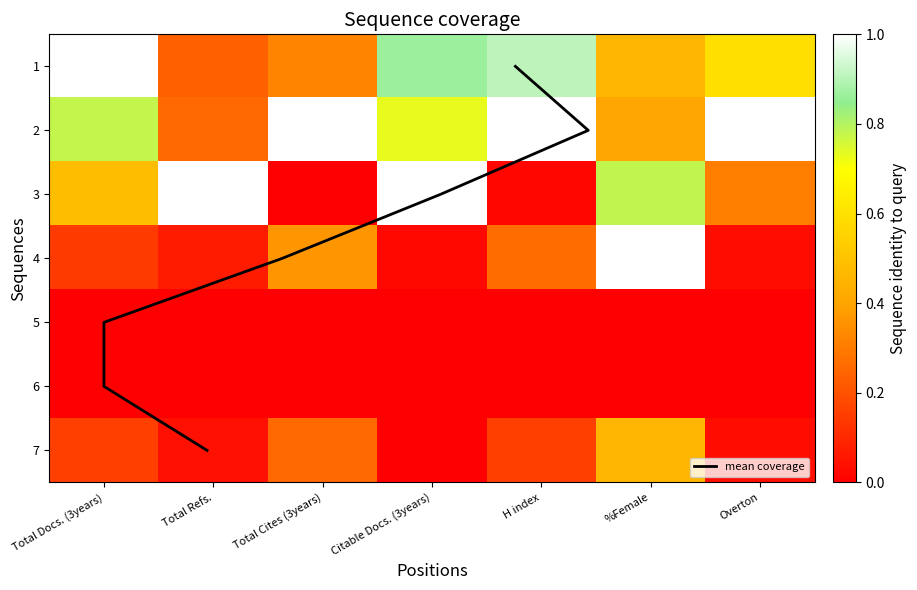

Which category has the highest value in the 3 series?

Total Refs.